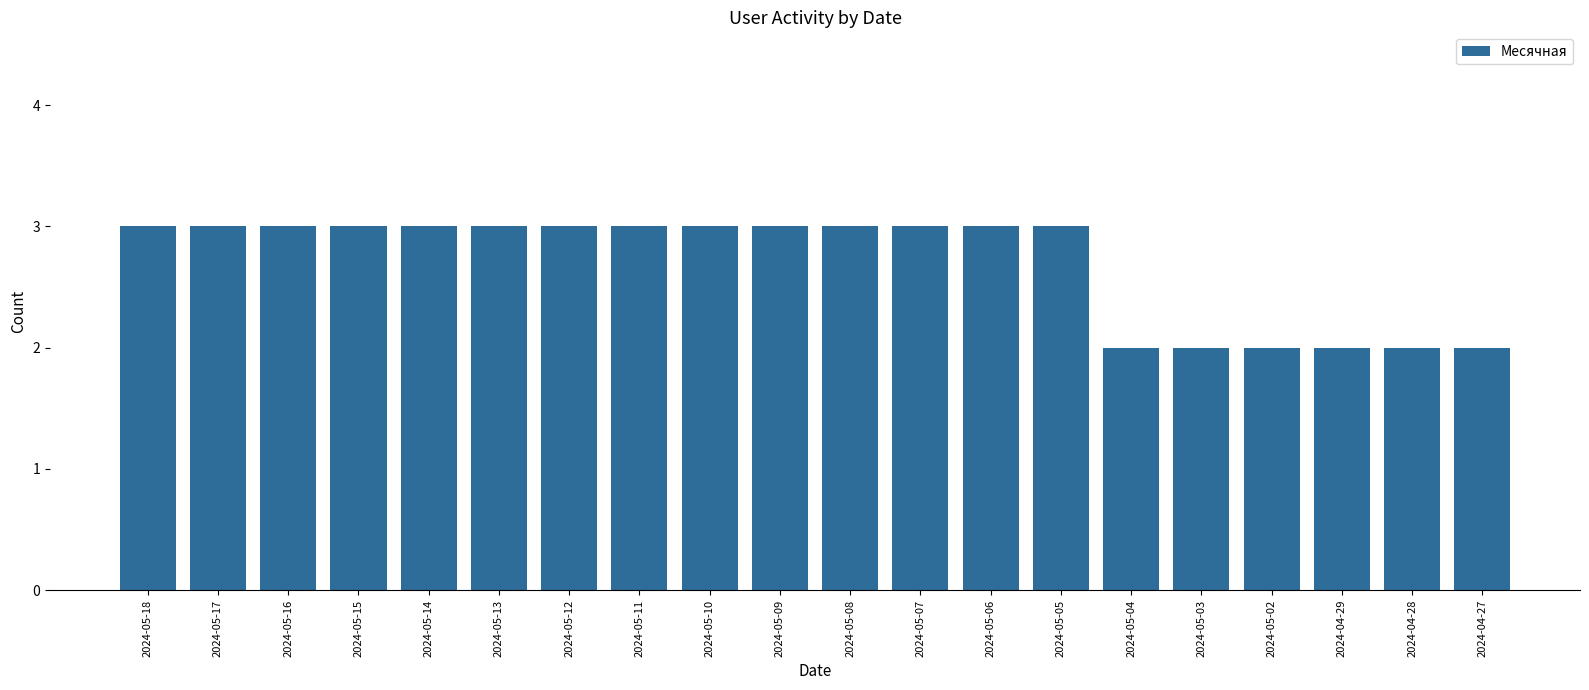

What is the average value?

3